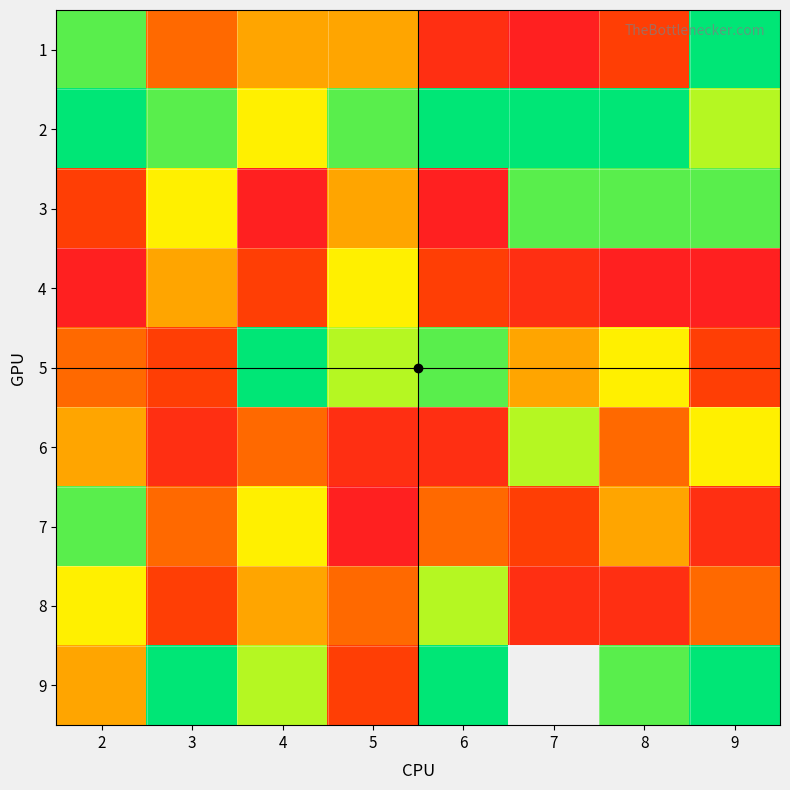

True or false: 3 has a value of 0.2 at 6.

False